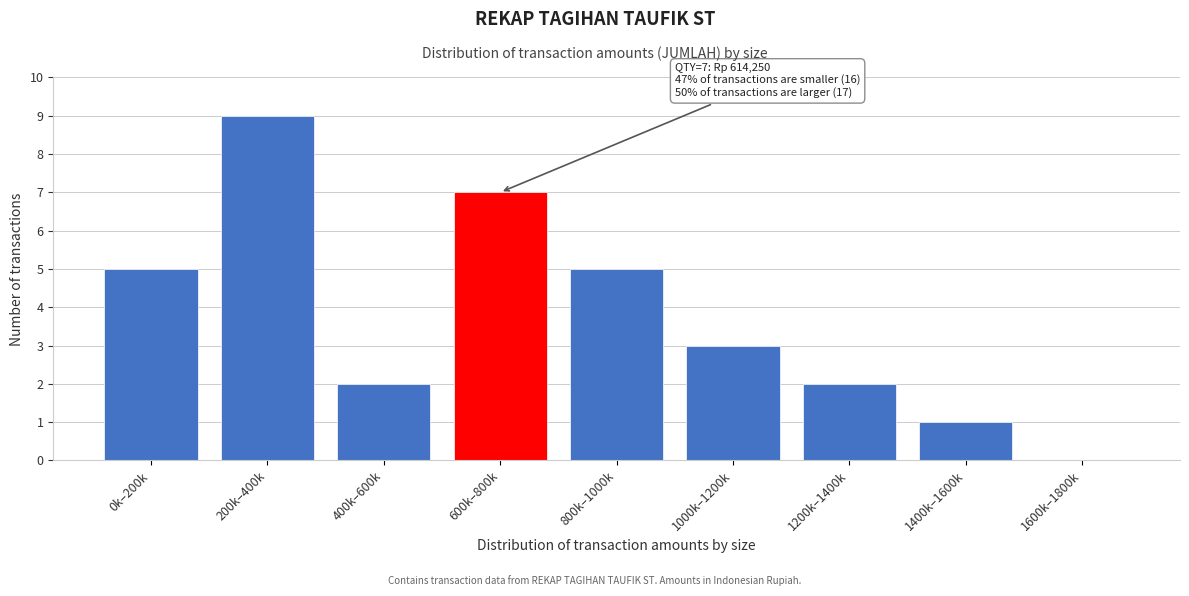

Reading left to right, transcribe all the data shown in this chart.

0k–200k=5	200k–400k=9	400k–600k=2	600k–800k=7	800k–1000k=5	1000k–1200k=3	1200k–1400k=2	1400k–1600k=1	1600k–1800k=0